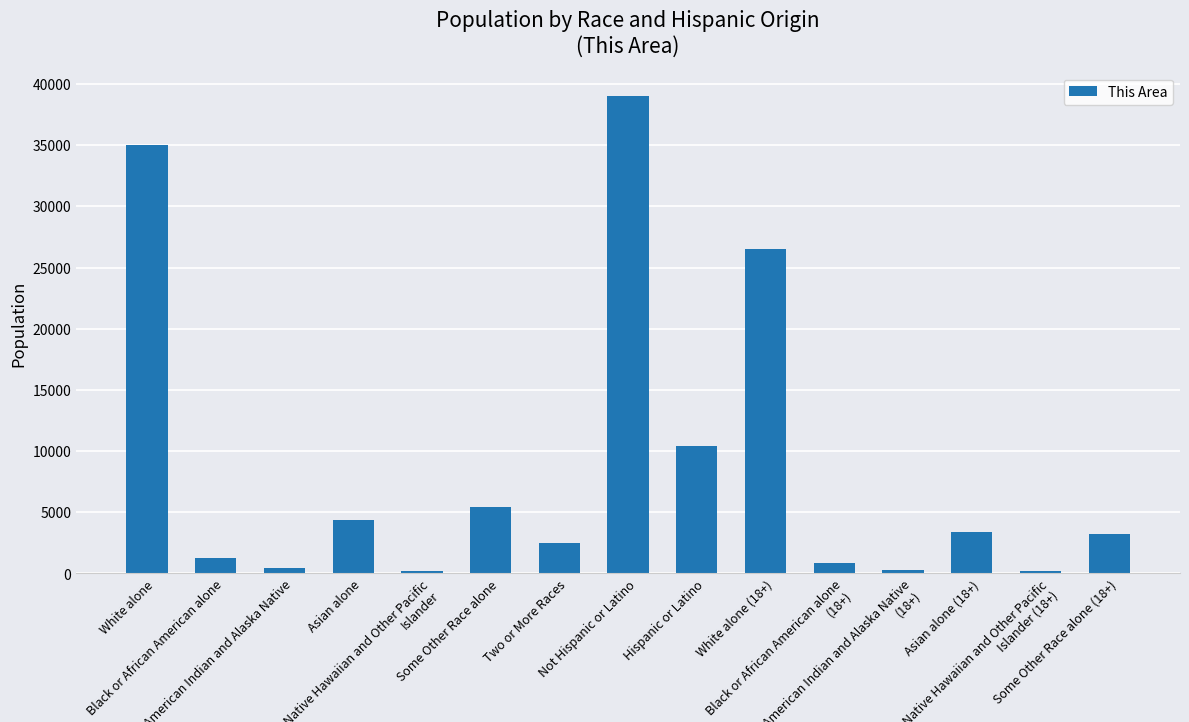

The value at Two or More Races is 3826. True or false?

False